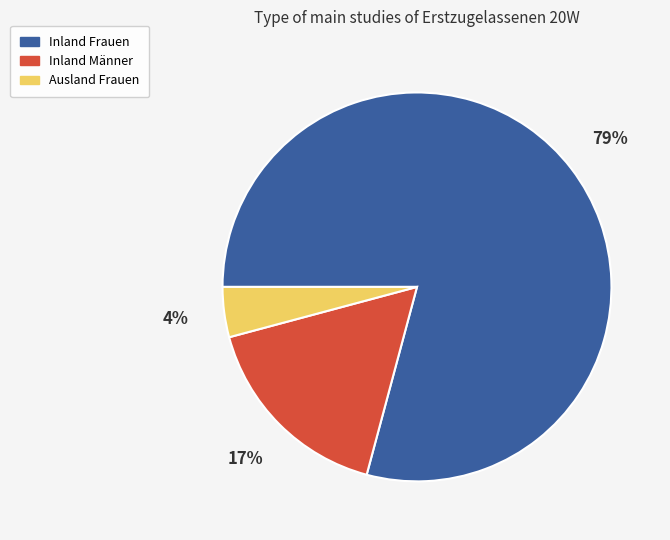

What percentage is the Inland Frauen slice, to the nearest percent?

79%